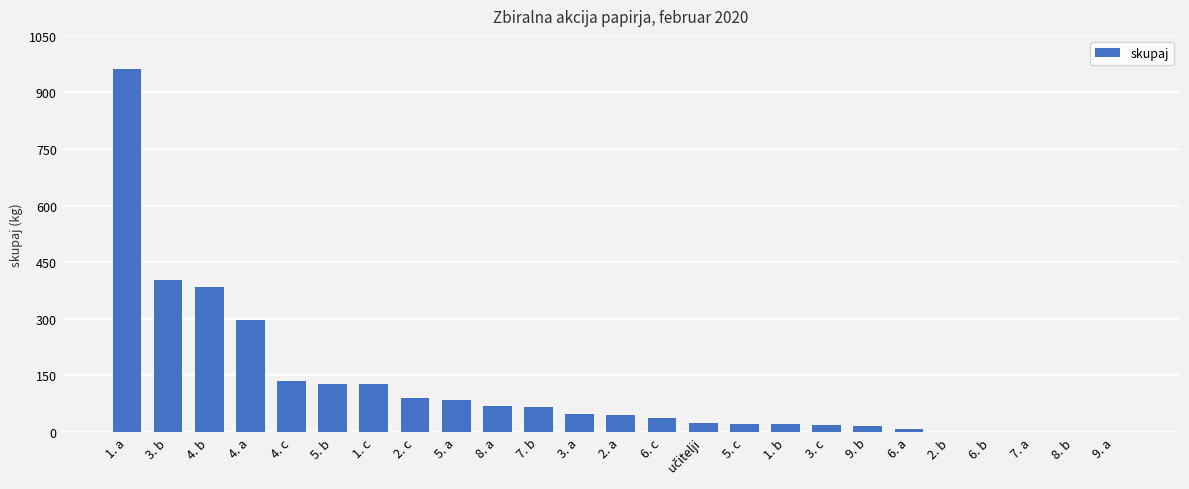

What is the greatest value displayed?

961